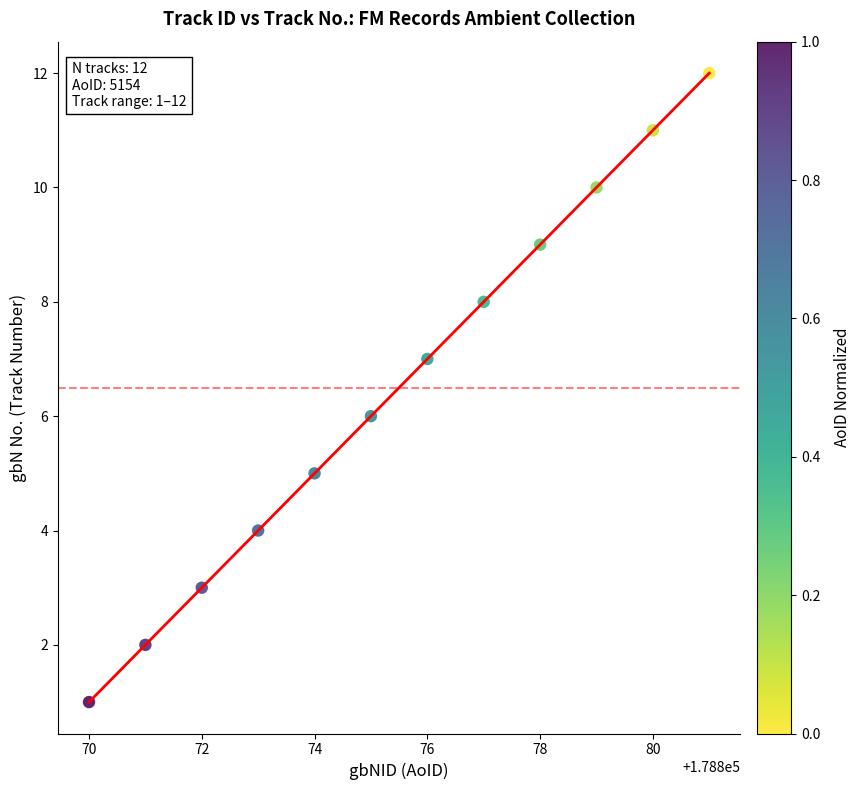

What is the average X value?

178876